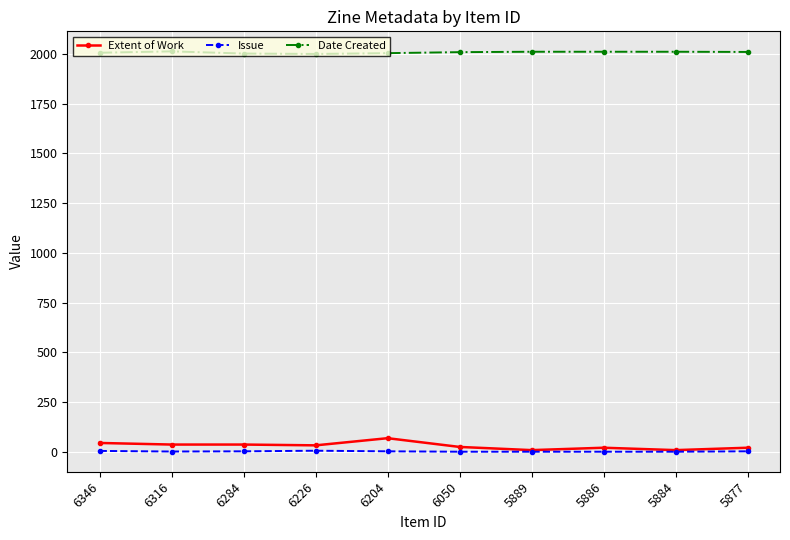

Which series has the widest spread of values?

Extent of Work